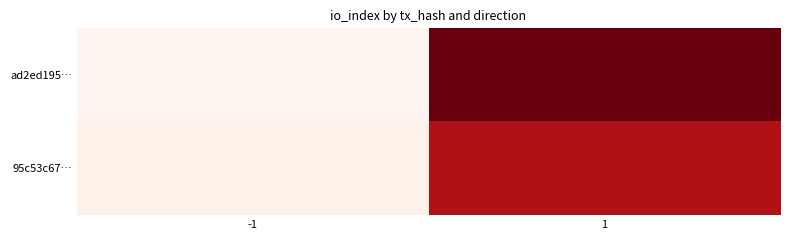

At how many categories does at least one series exceed 8?

1